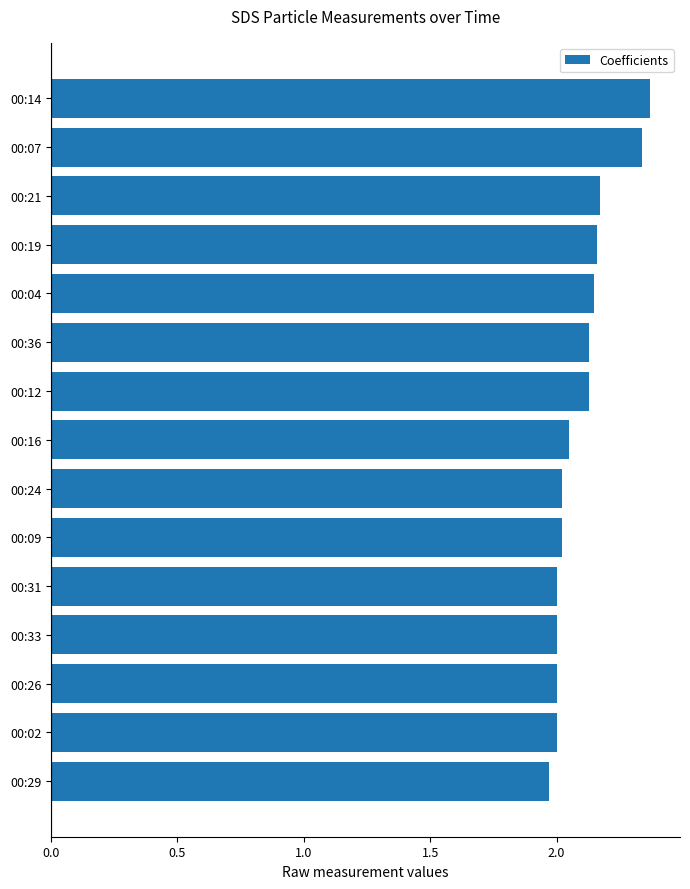

True or false: the data shows 2.0 at 00:24.

True